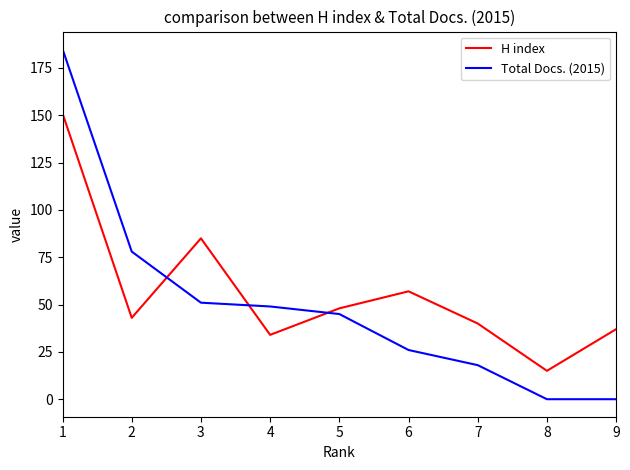

At 8, list the series in order from largest to smallest.

H index, Total Docs. (2015)